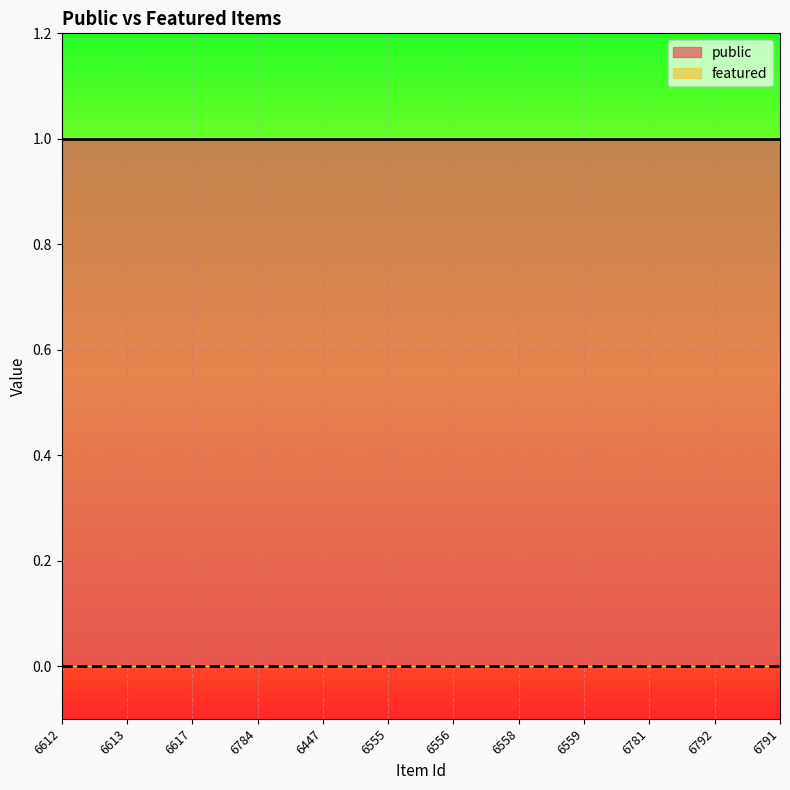

True or false: featured and public intersect in this chart.

False